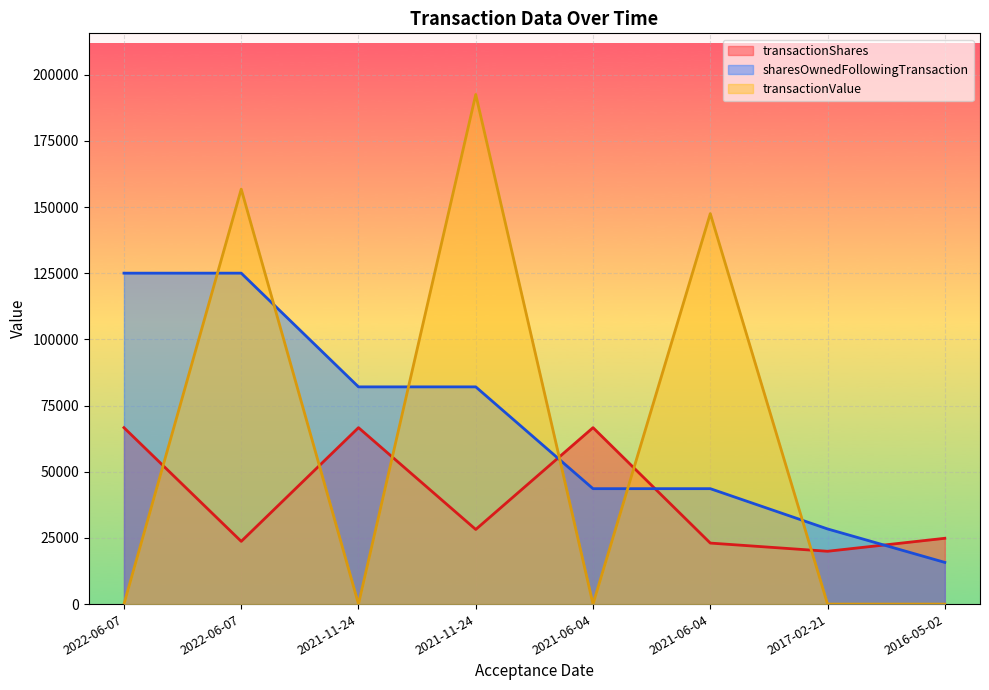

List the labels in order of transactionShares value, largest first.

2022-06-07, 2021-11-24, 2021-06-04, 2021-11-24, 2016-05-02, 2022-06-07, 2021-06-04, 2017-02-21